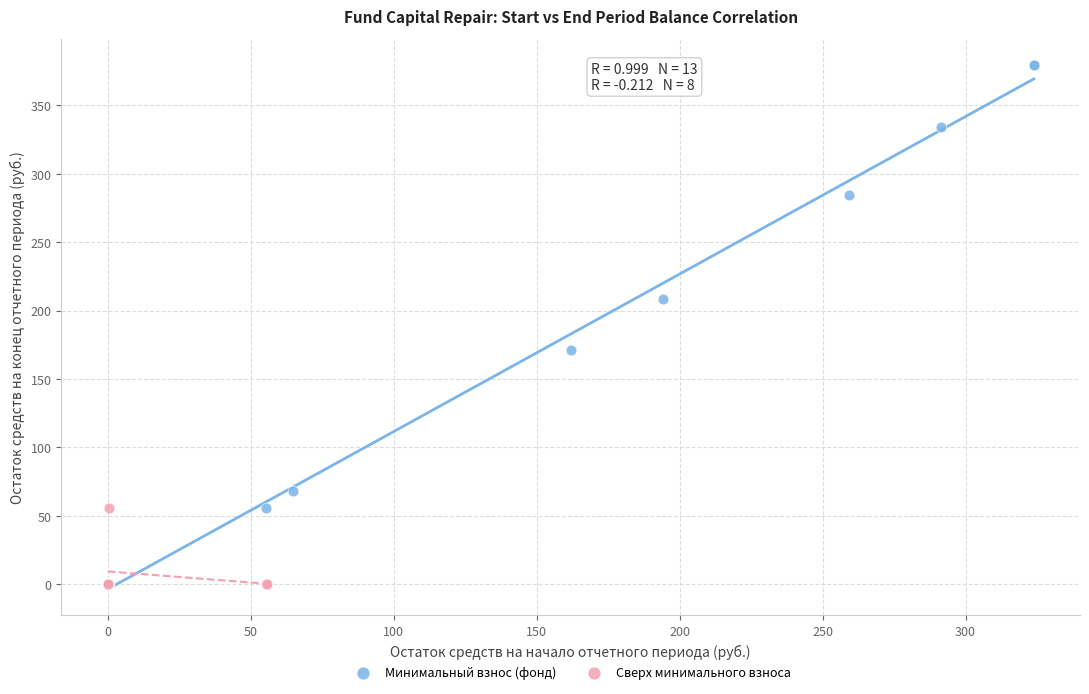

Which series has the largest Y range (max minus min)?

Минимальный взнос (фонд)